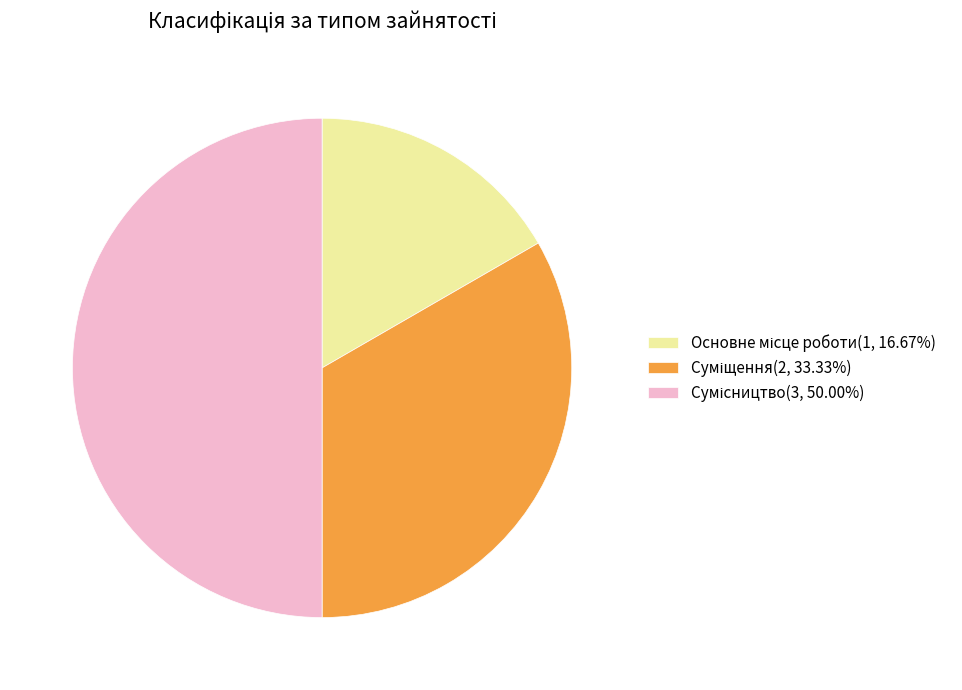

Count the number of slices in the pie.

3